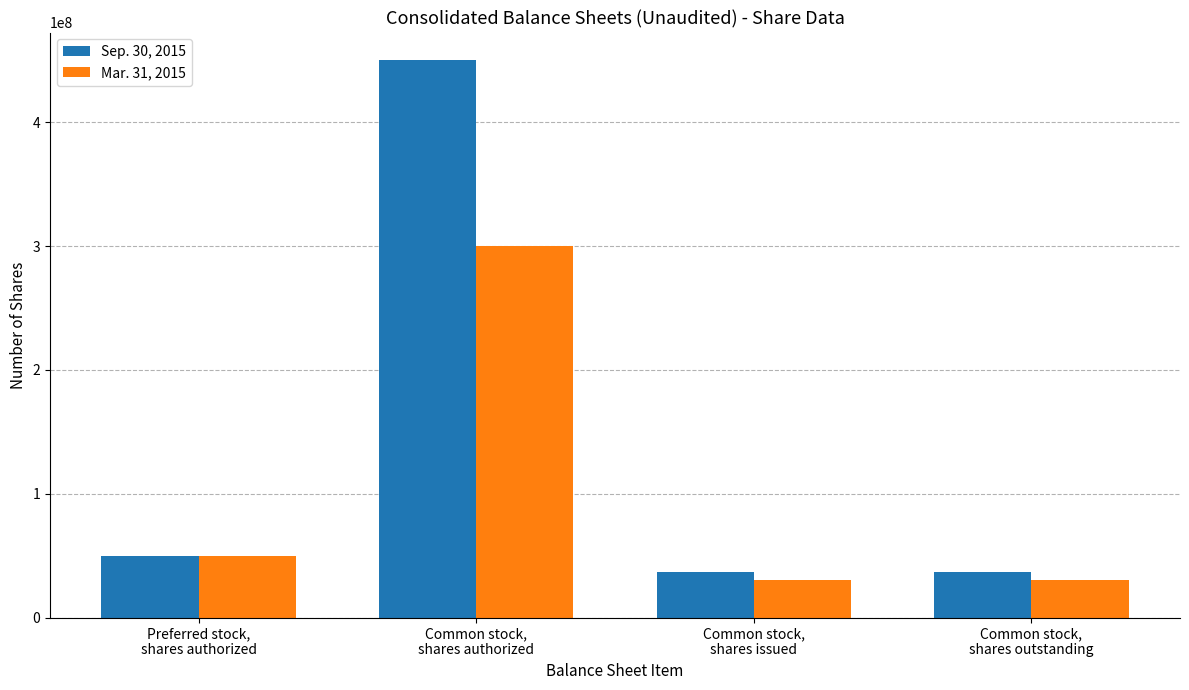

At which label is Mar. 31, 2015 closest to 165287500?

Preferred stock,
shares authorized